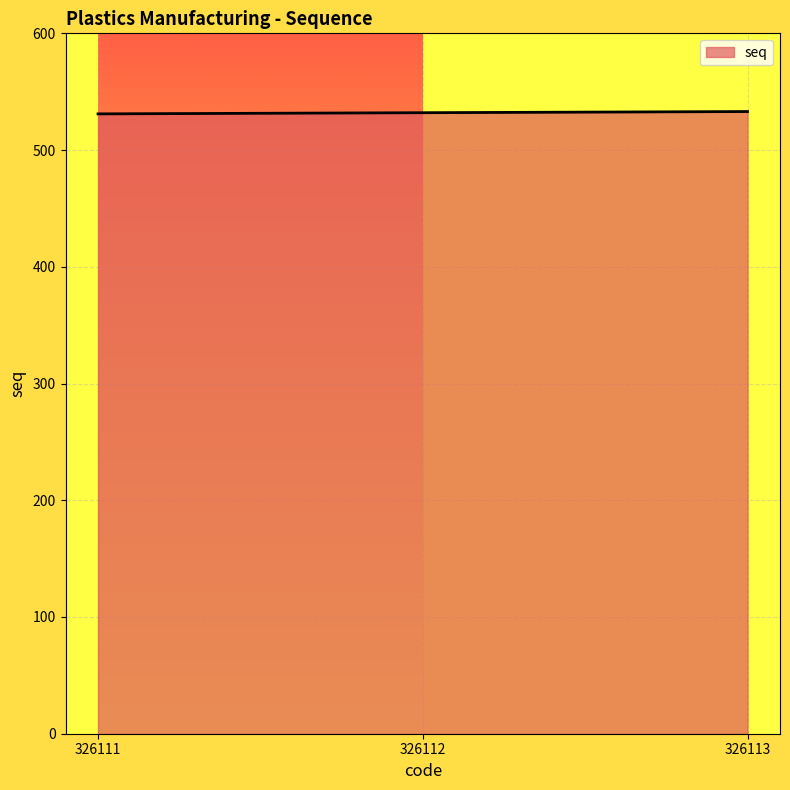

The value at 326111 is 531. True or false?

True